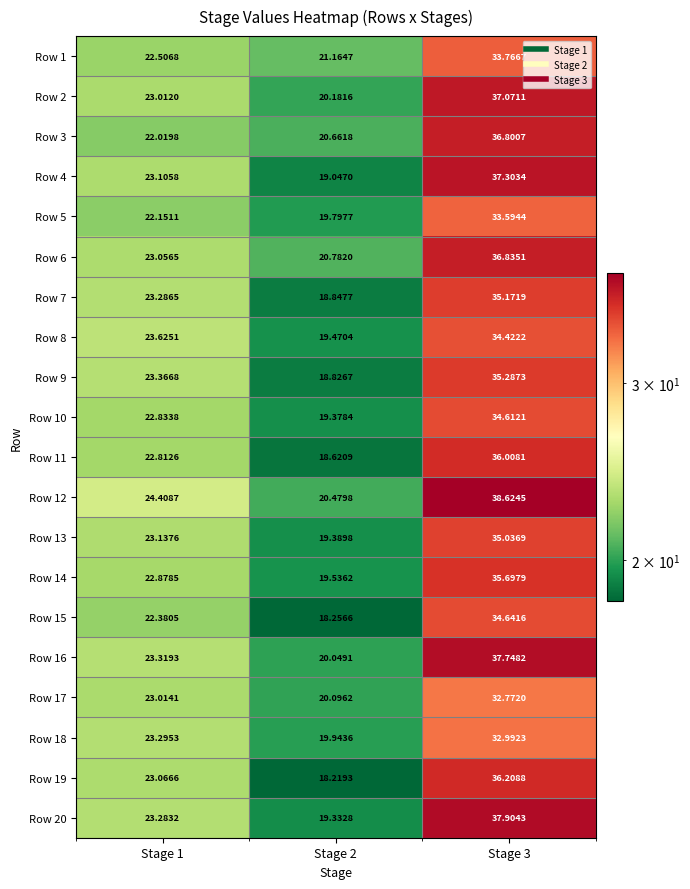

Is the value of Row 11 at Stage 1 greater than the value of Row 4 at Stage 3?

No